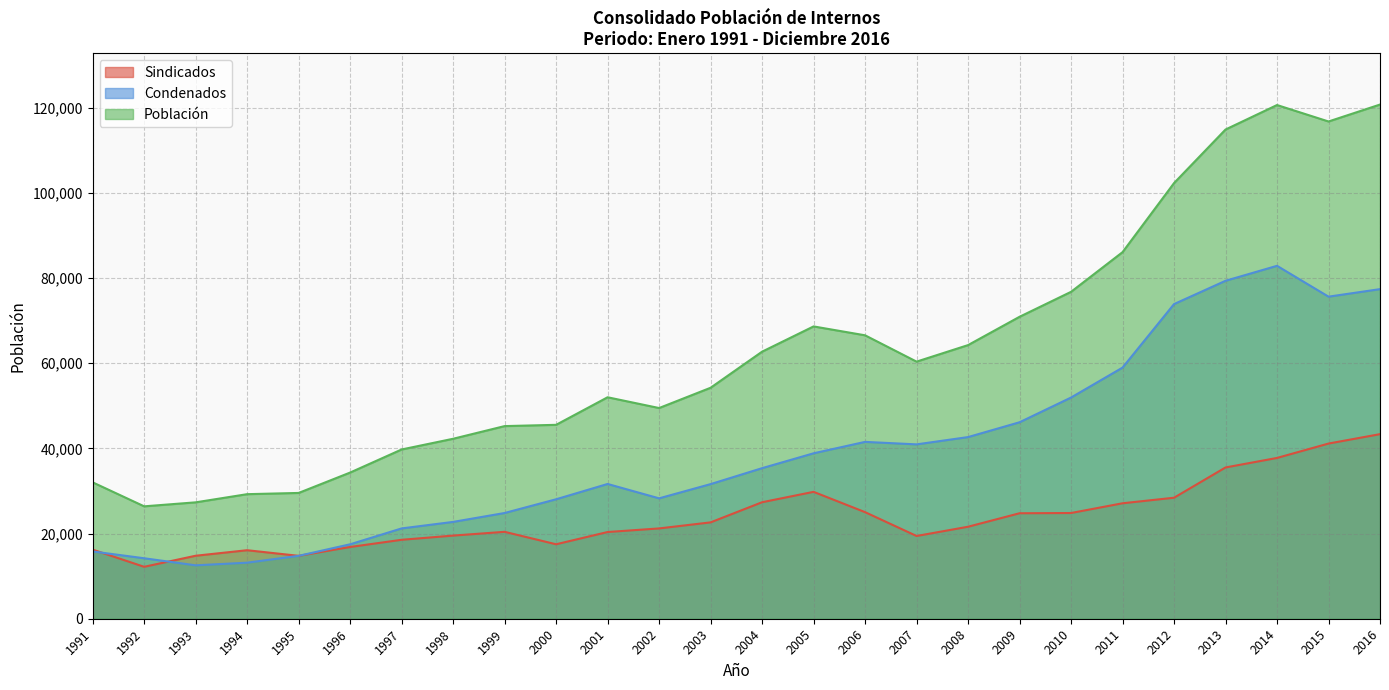

The value of Condenados at 2014 is 82868.0. True or false?

True